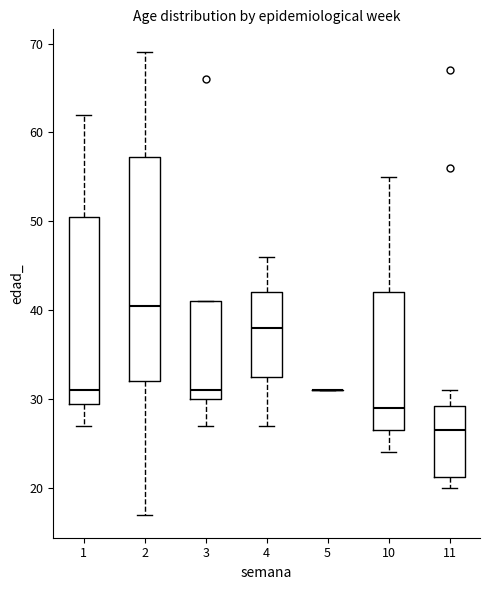

Where does the lower whisker of the box at x = 3 end on the y-axis? The values are not printed on the chart, so give them approximately, as read against the axis.

27